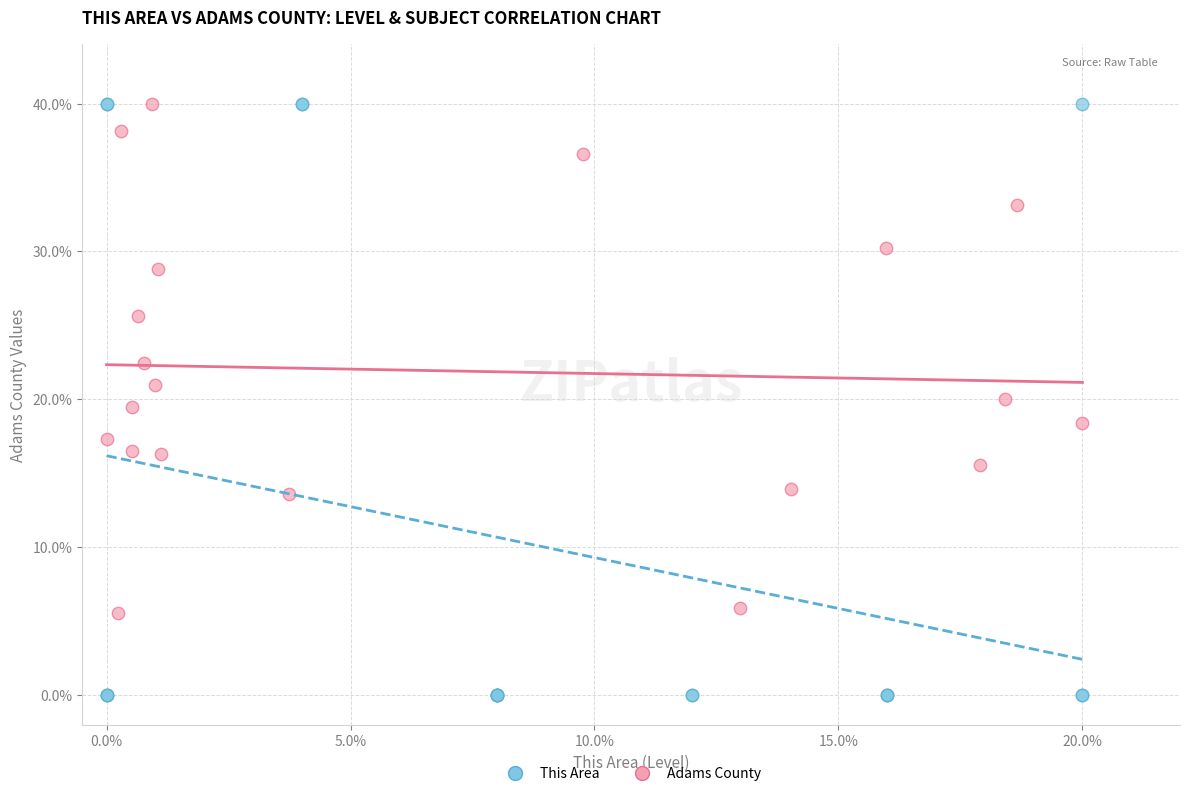

Which series reaches the minimum Y coordinate?

This Area